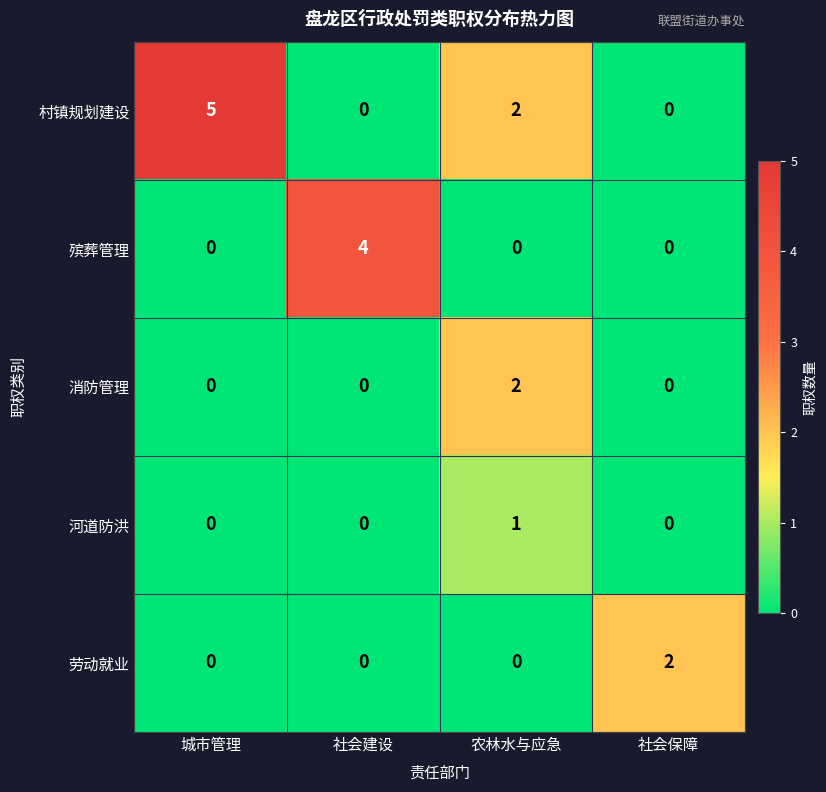

What is the spread (max minus min) of values at 社会建设?

4